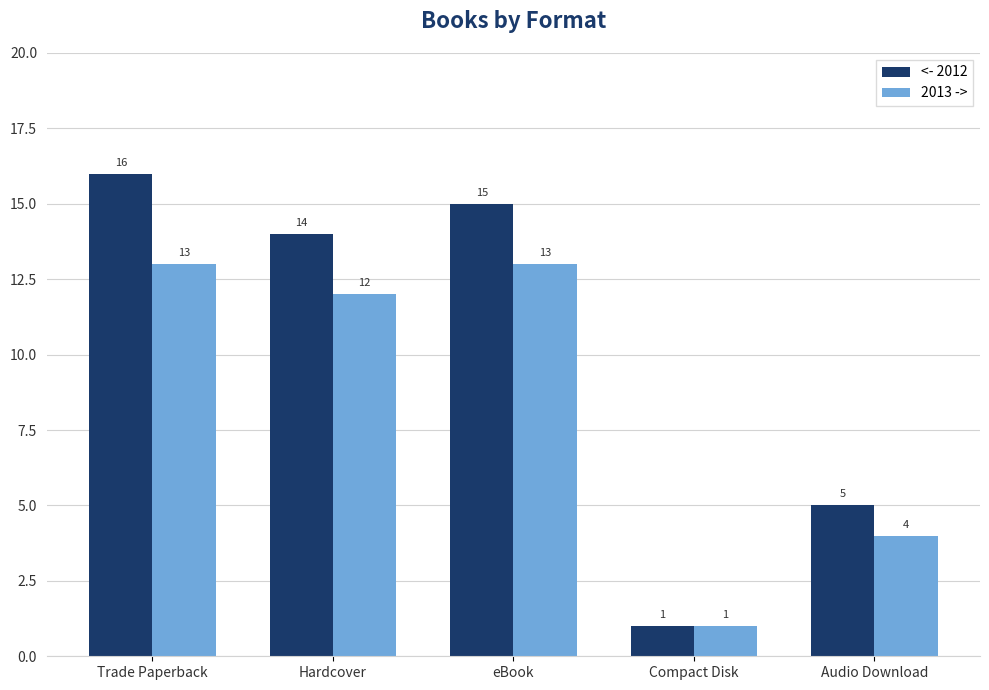

What is the difference between the highest and lowest values at Audio Download?

1